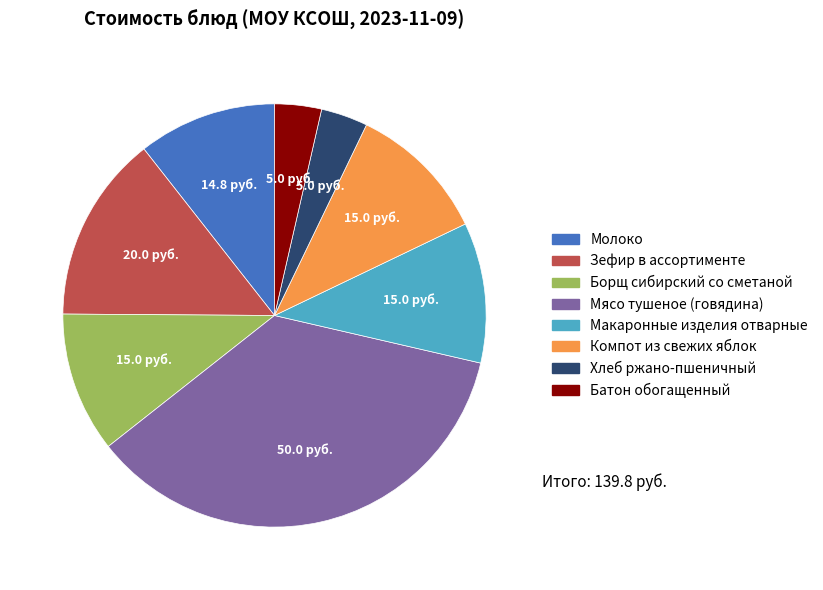

What is the largest slice in the pie chart?

Мясо тушеное (говядина)